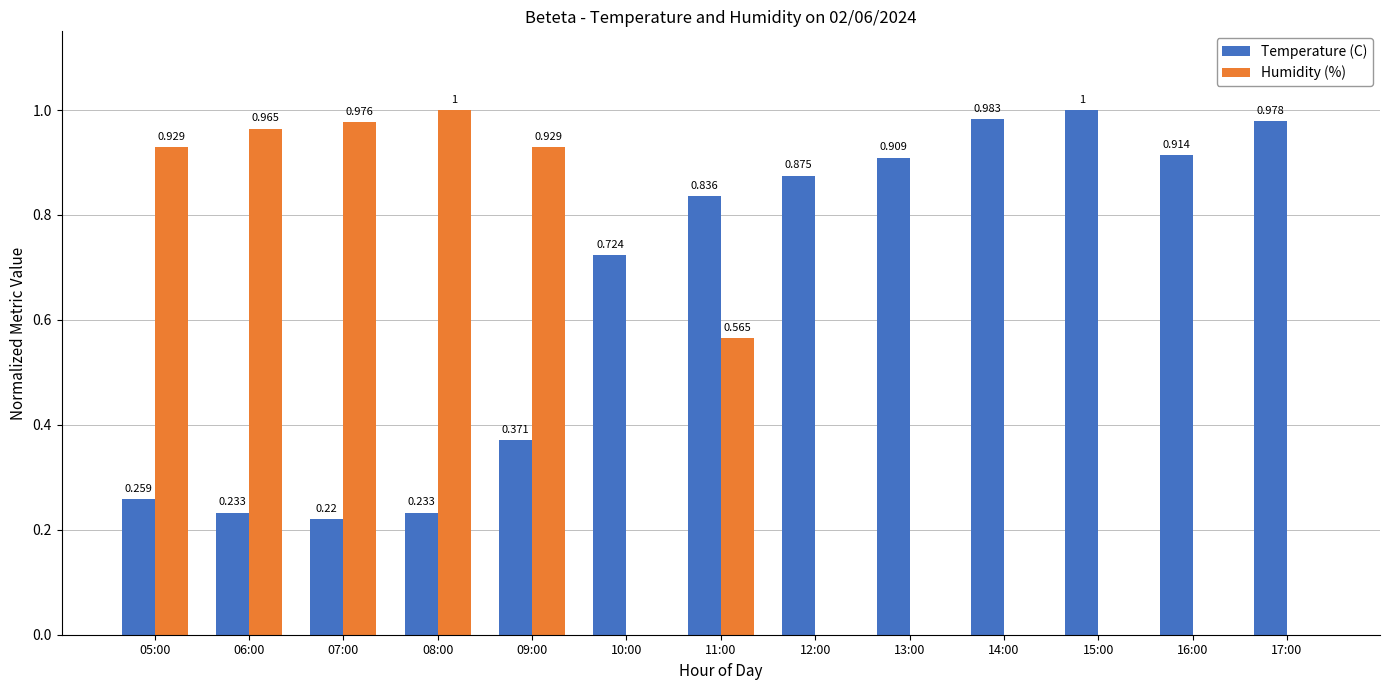

At which category is the sum across all series the highest?

11:00